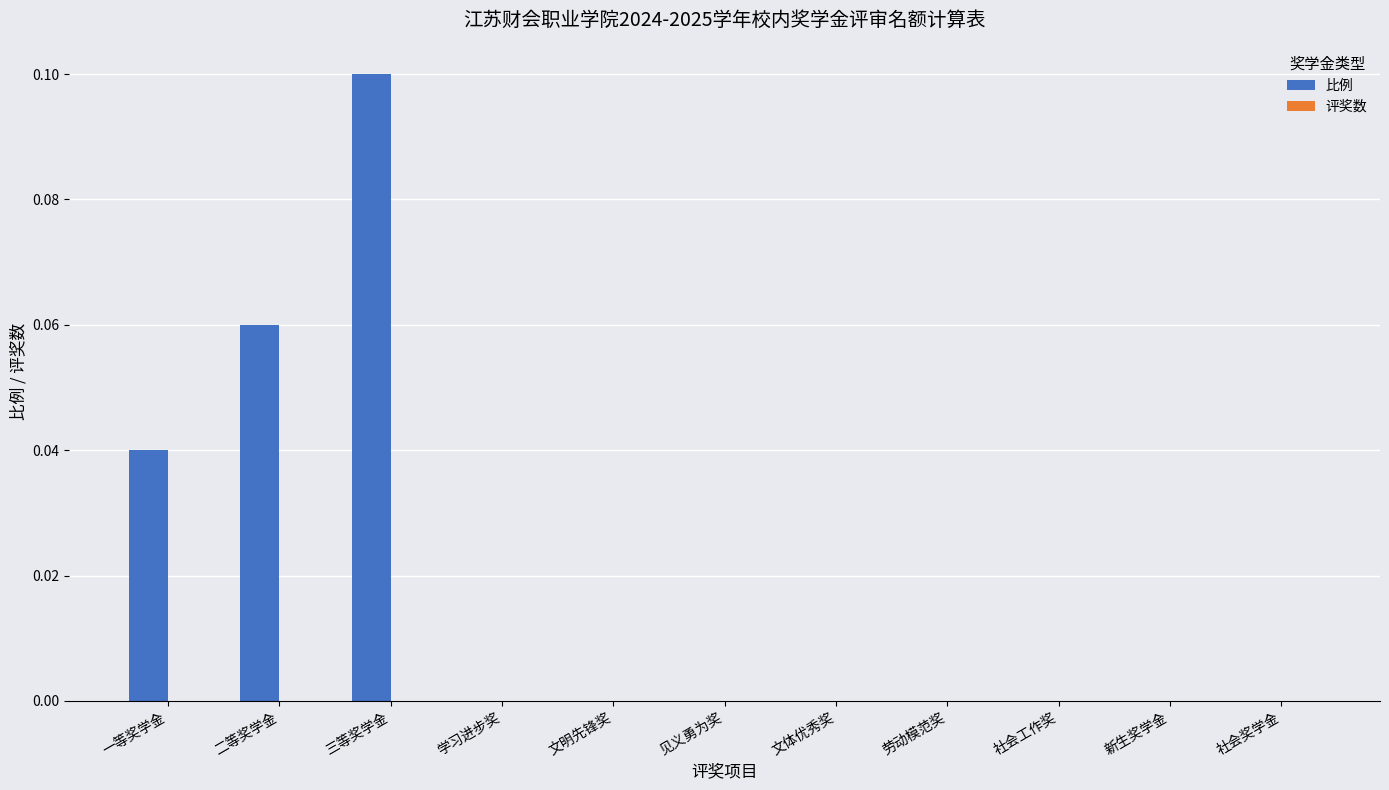

Between 社会奖学金 and 二等奖学金, which is larger?

二等奖学金